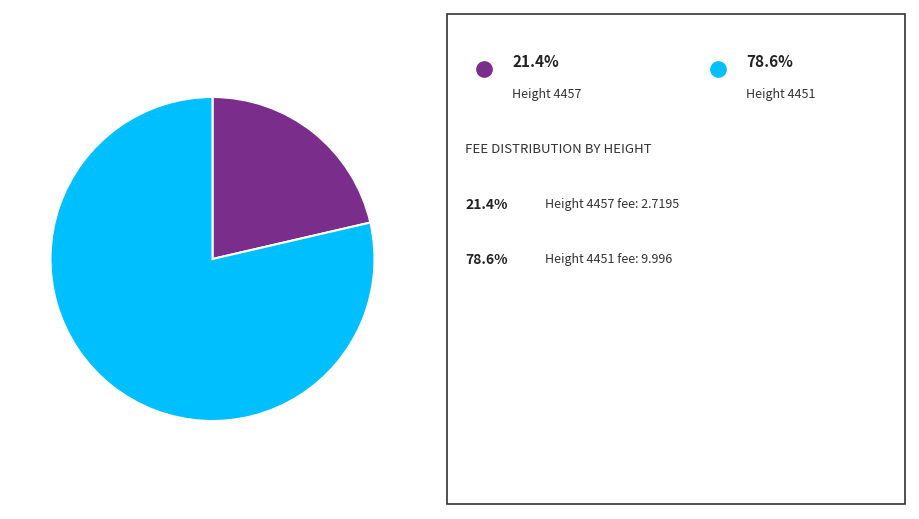

Is there a majority slice in this chart?

Yes